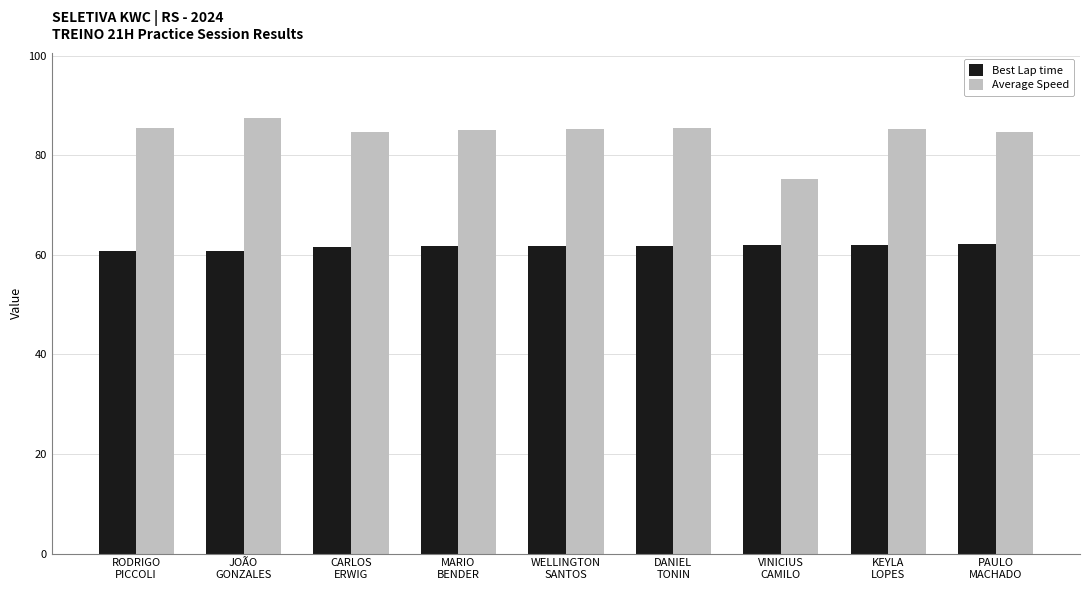

Is the value of Average Speed at WELLINGTON
SANTOS greater than the value of Best Lap time at WELLINGTON
SANTOS?

Yes